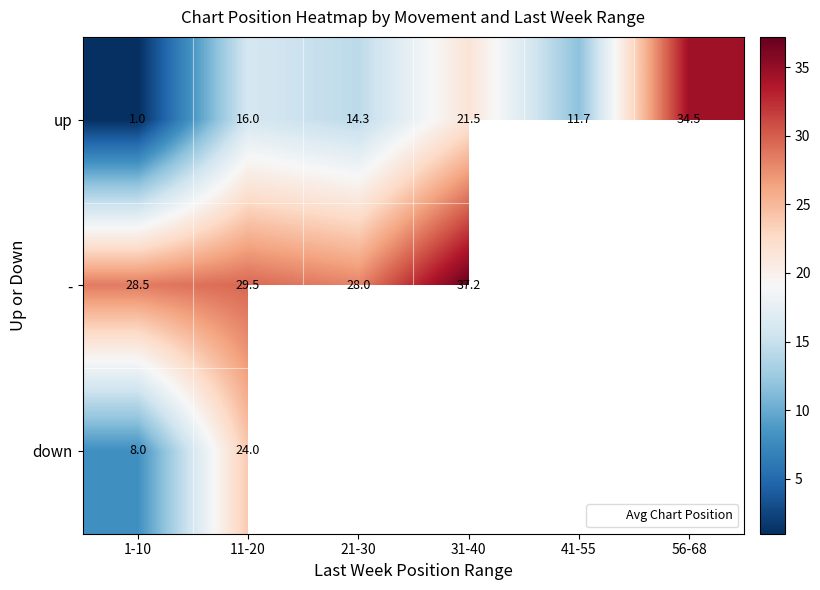

What is the minimum value shown in the chart?

1.0